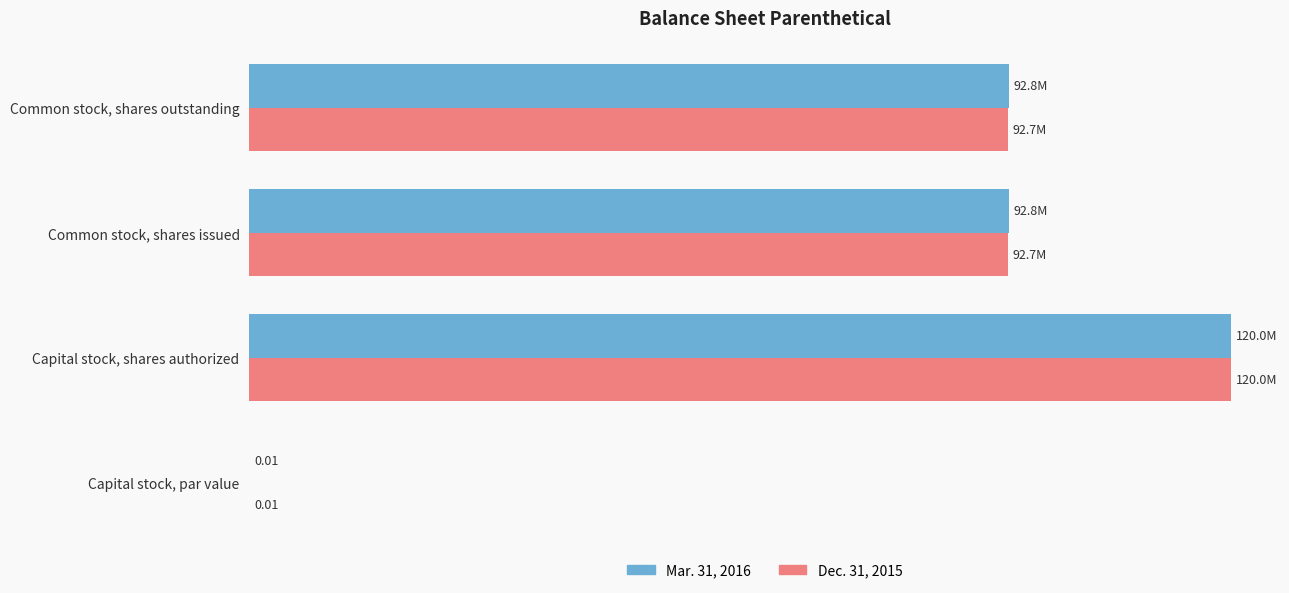

What are all the series names shown in the legend?

Mar. 31, 2016, Dec. 31, 2015